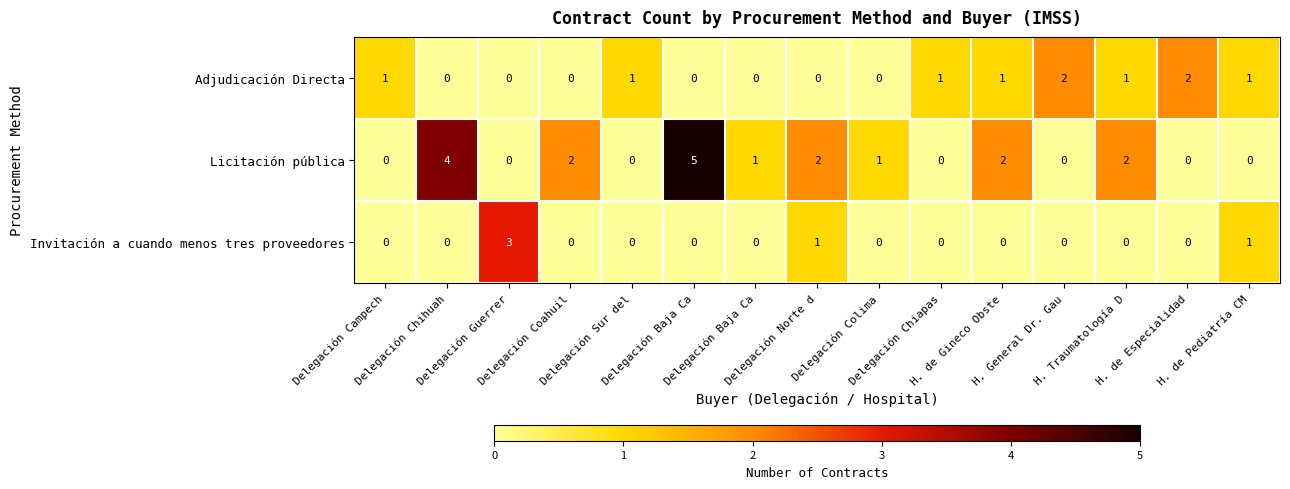

How many distinct data groups are displayed?

3